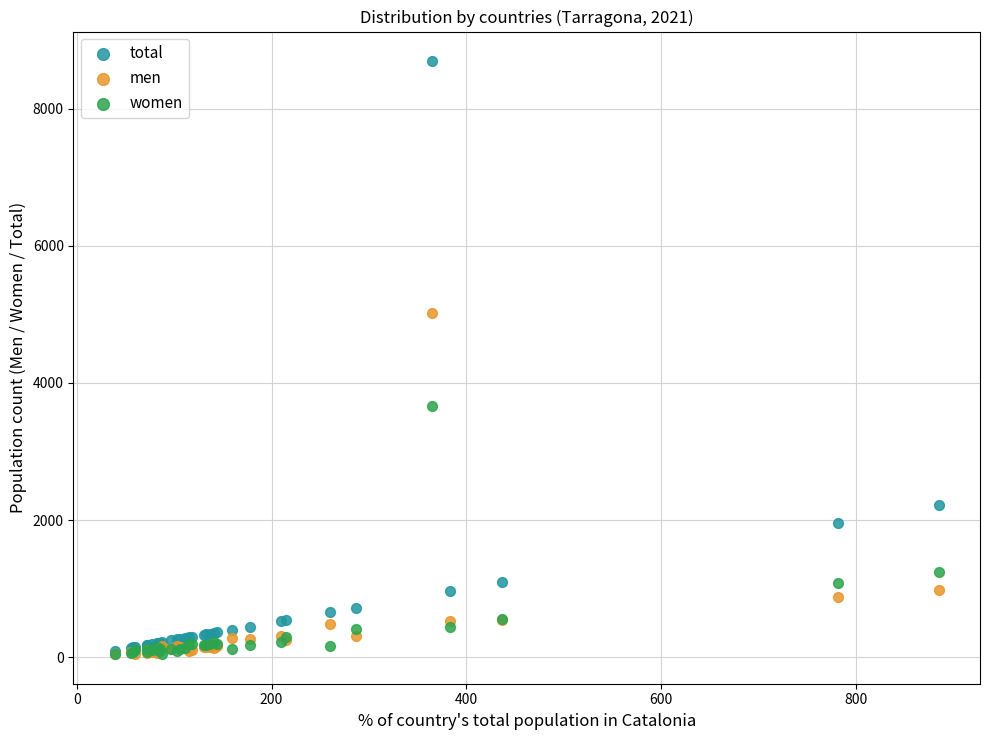

In the women series, what Y value is closest to 1858?

1242